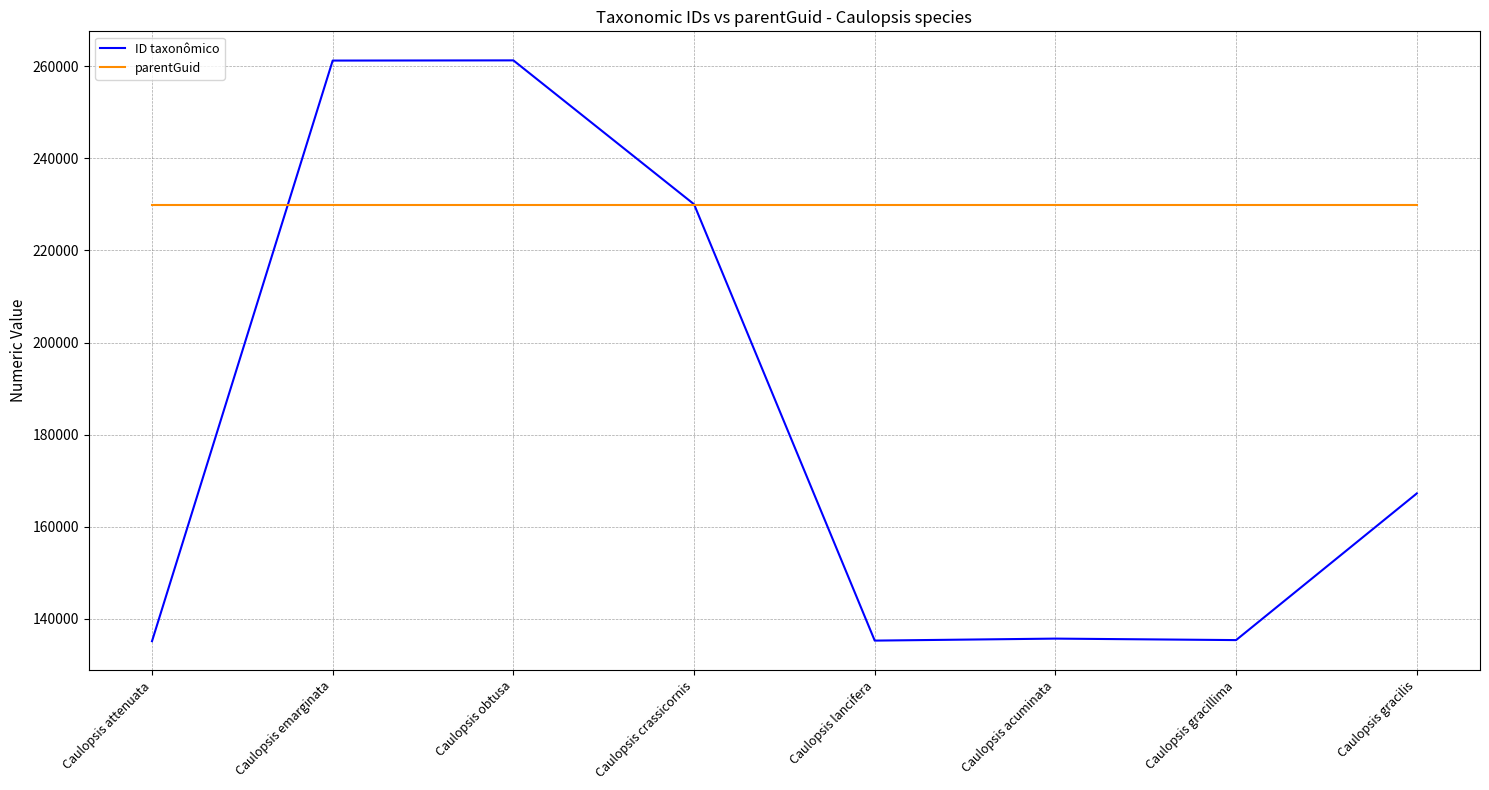

Is it true that parentGuid equals 229787 at Caulopsis gracillima?

True